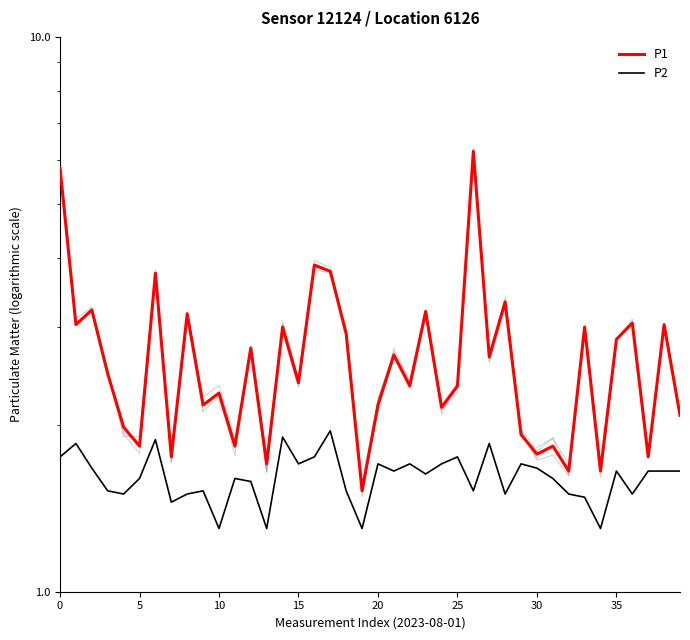

The value of P1 at 37 is 3.0. True or false?

False